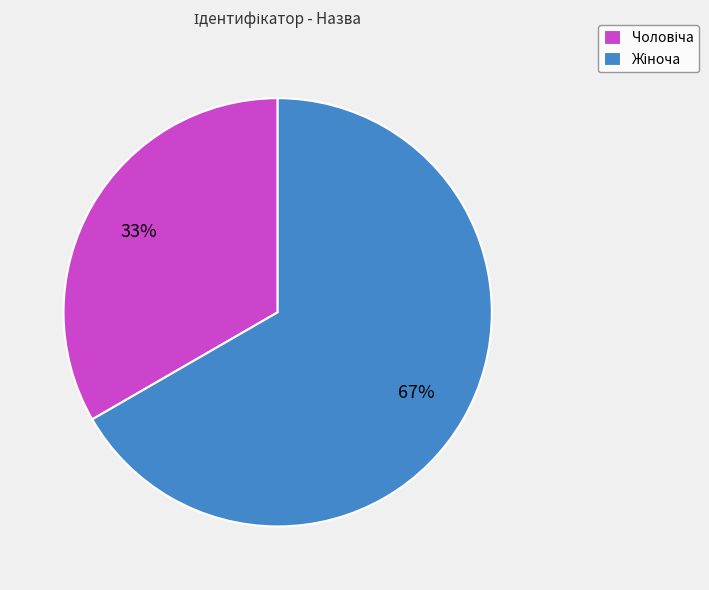

Is there a majority slice in this chart?

Yes